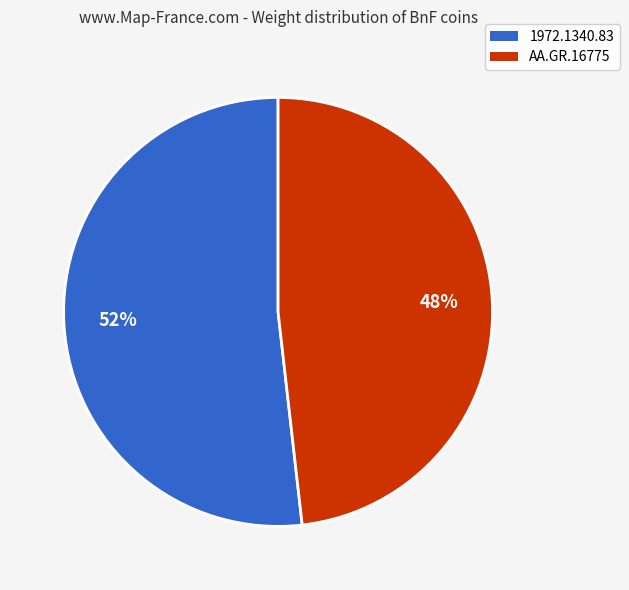

To the nearest percent, what is the average slice percentage?

50%